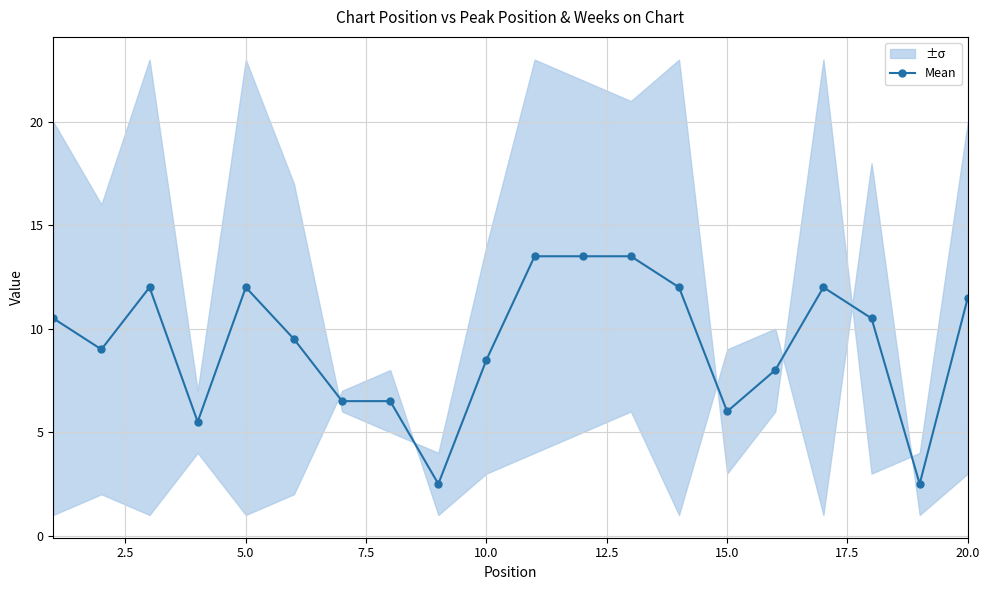

True or false: Mean has more than 1 points higher than both neighbors.

True